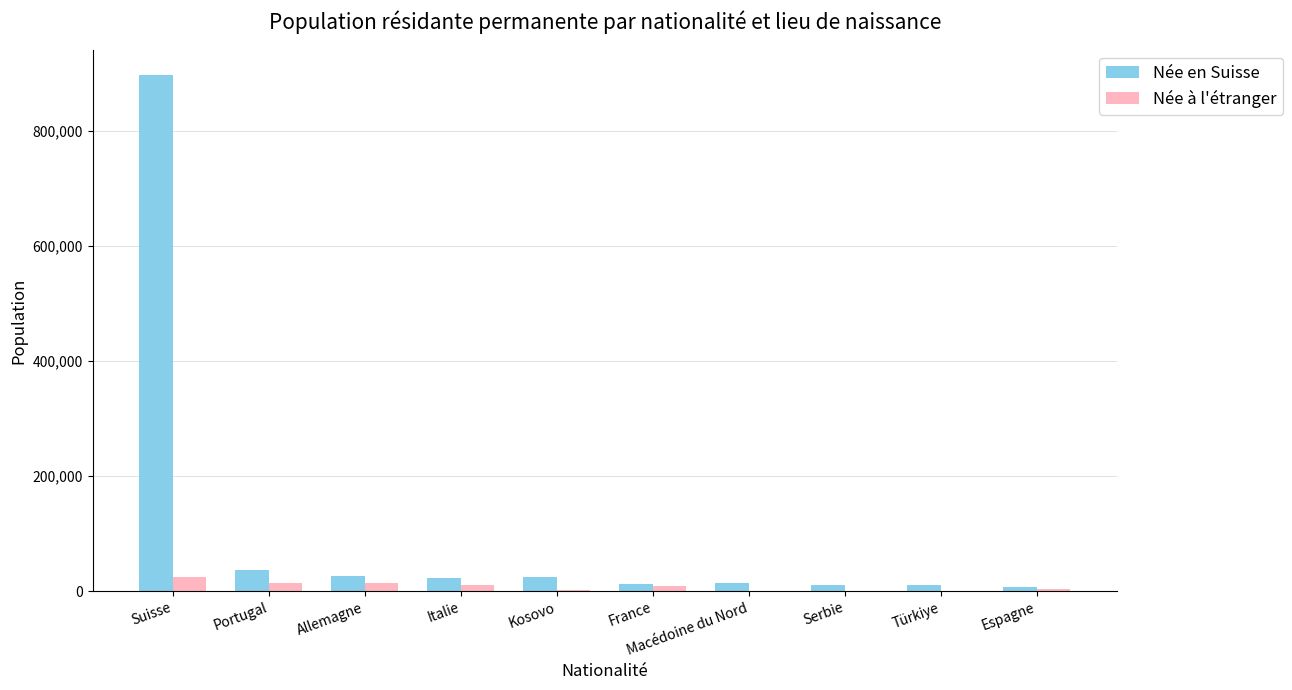

Which category has the highest value across all series?

Suisse